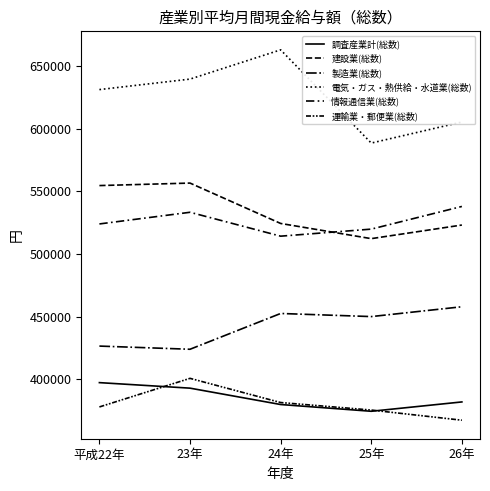

How many lines are shown in the chart?

6